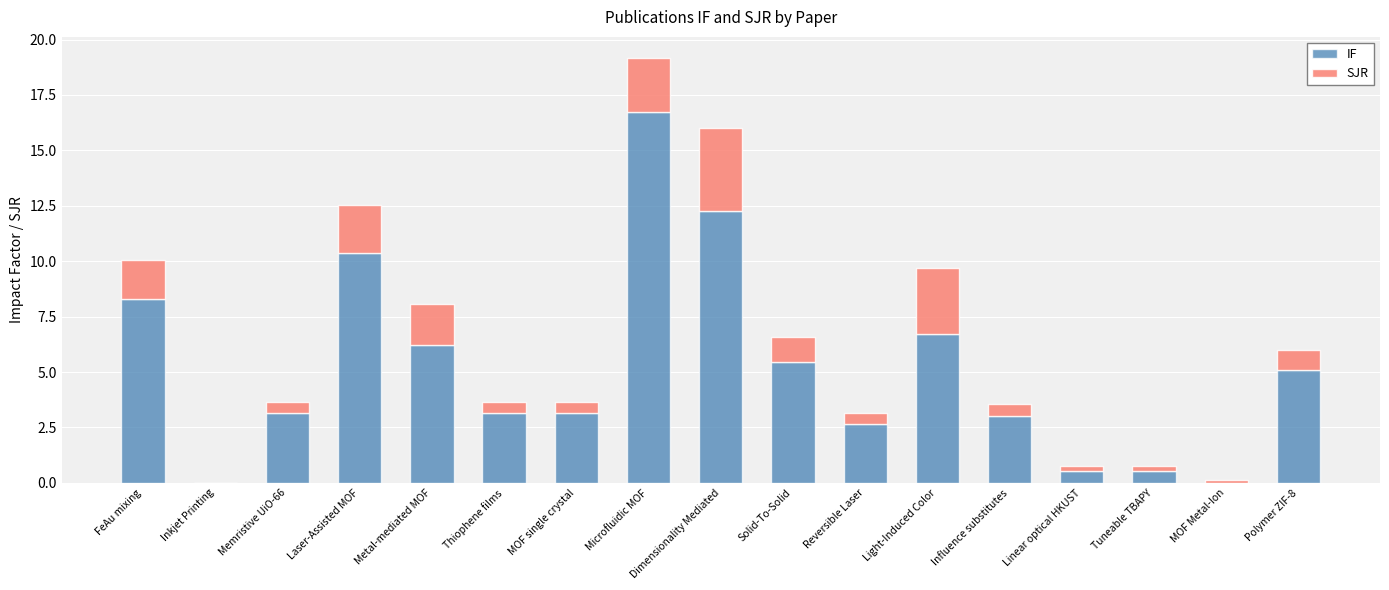

Are the bars grouped side by side (vs. stacked)?

No